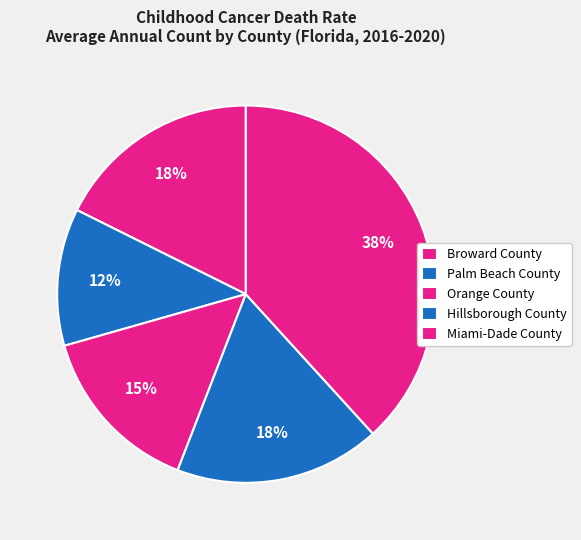

Which has a higher value, Miami-Dade County or Hillsborough County?

Miami-Dade County